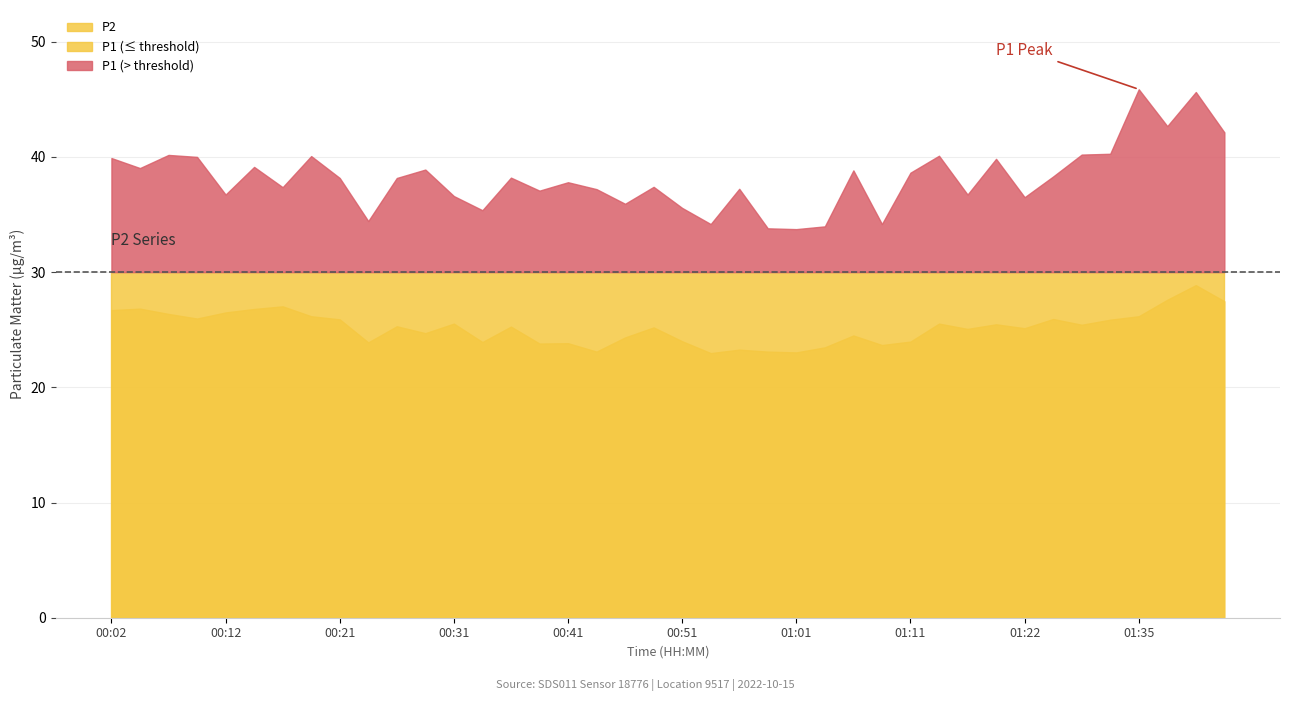

True or false: P1 and P2 intersect in this chart.

False